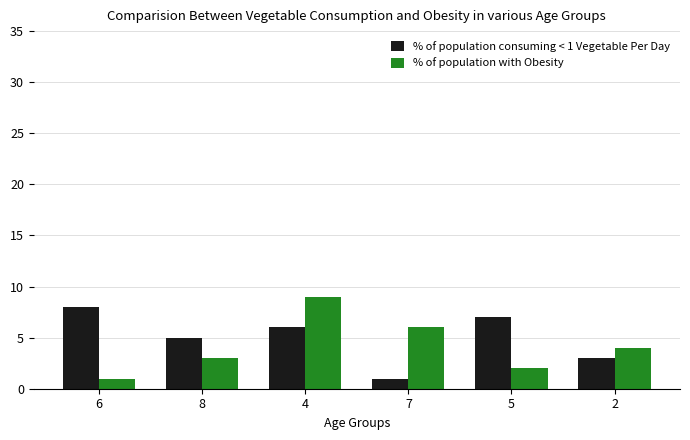

How many values in the % of population with Obesity series are below 4?

3